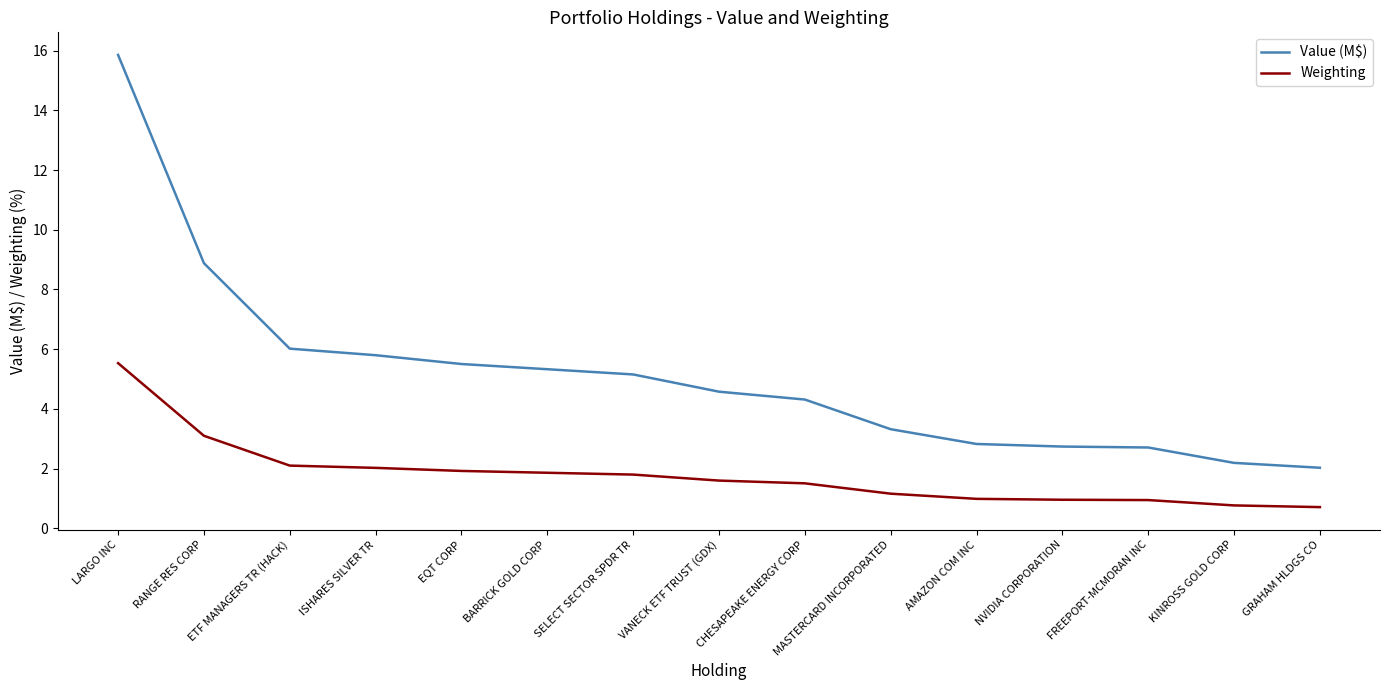

What is the highest value of the Weighting series?

5.5